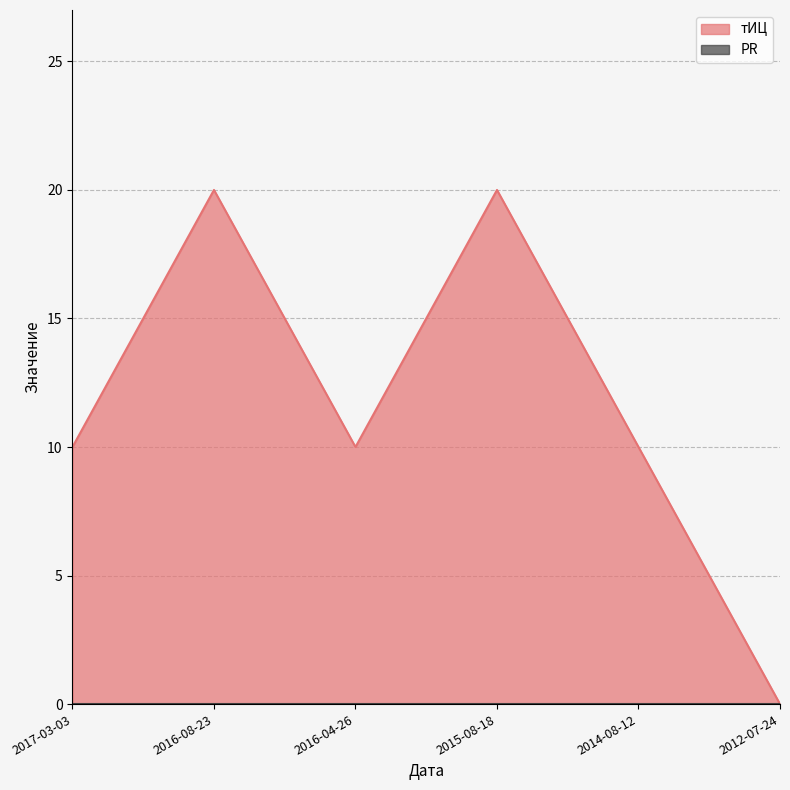

What is the label of the 3rd point from the left?

2016-04-26